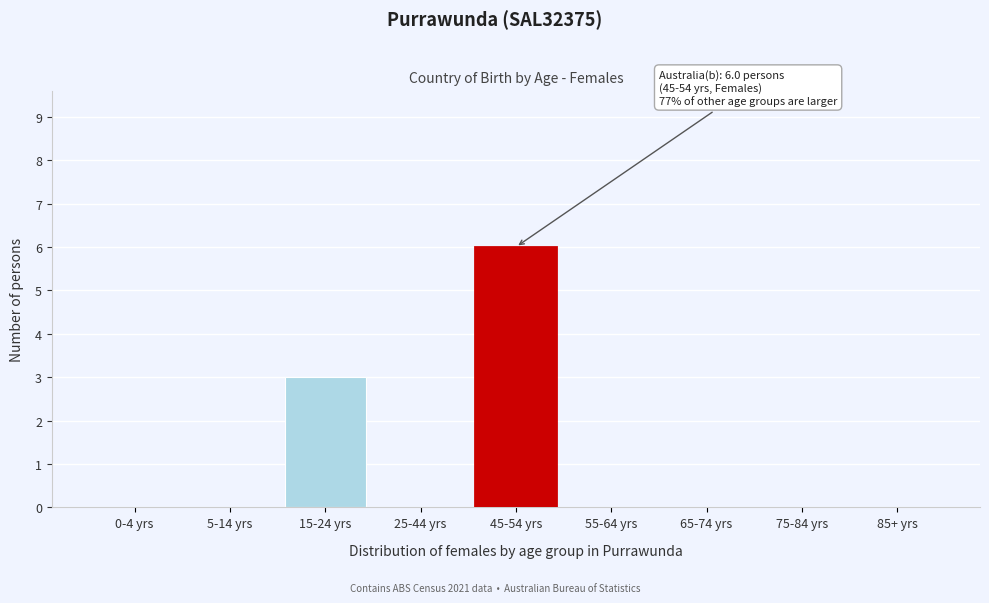

Reading left to right, extract all data points from this chart.

0-4 yrs=0	5-14 yrs=0	15-24 yrs=3	25-44 yrs=0	45-54 yrs=6	55-64 yrs=0	65-74 yrs=0	75-84 yrs=0	85+ yrs=0